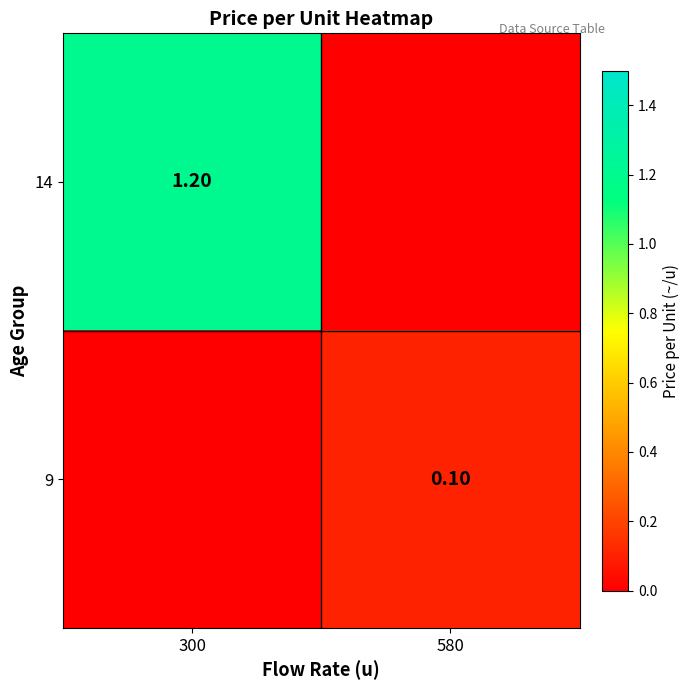

Is the value of 9 at 580 greater than the value of 14 at 300?

No